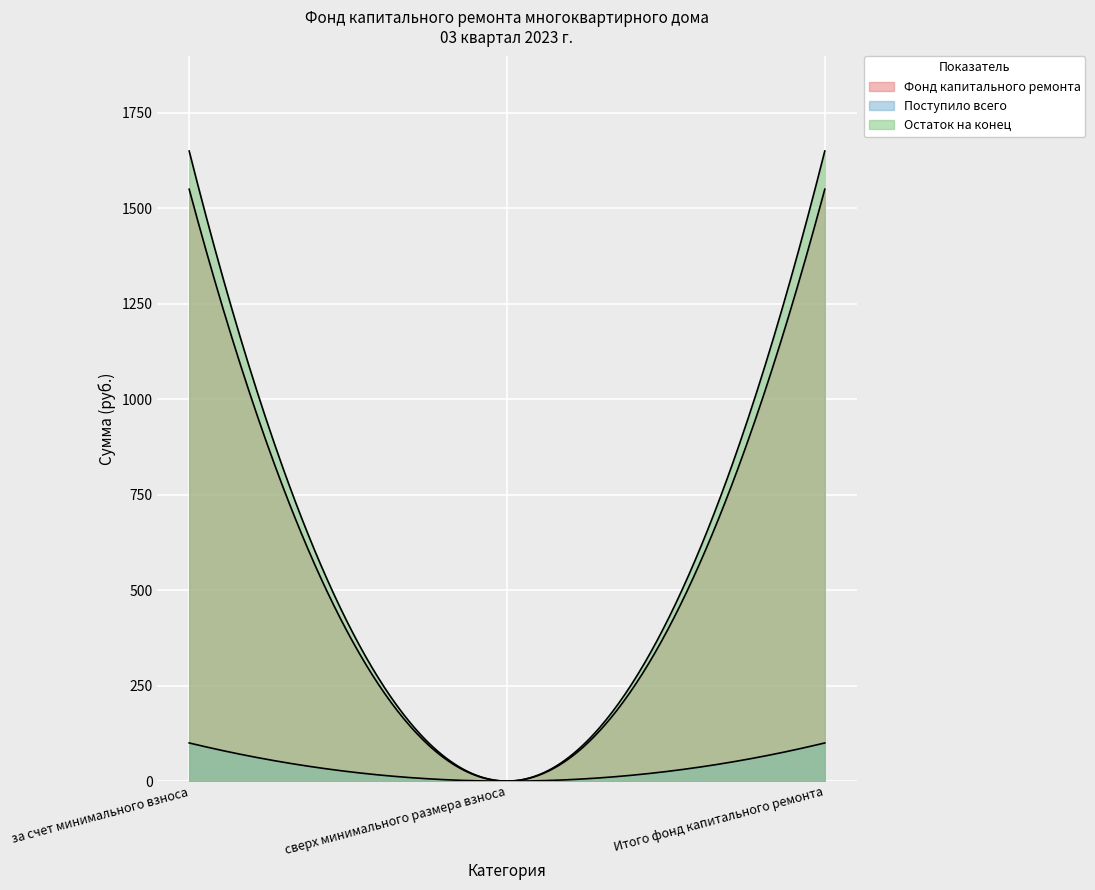

The value of Фонд капитального ремонта at сверх минимального размера взноса is -594.0. True or false?

False